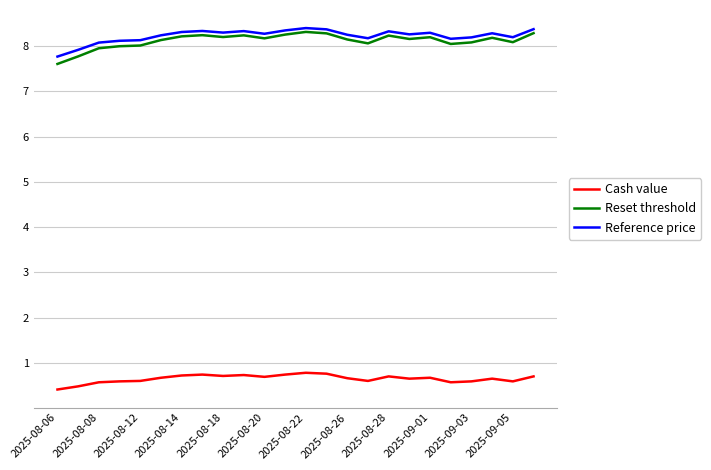

Which series has the largest range (max minus min)?

Reset threshold